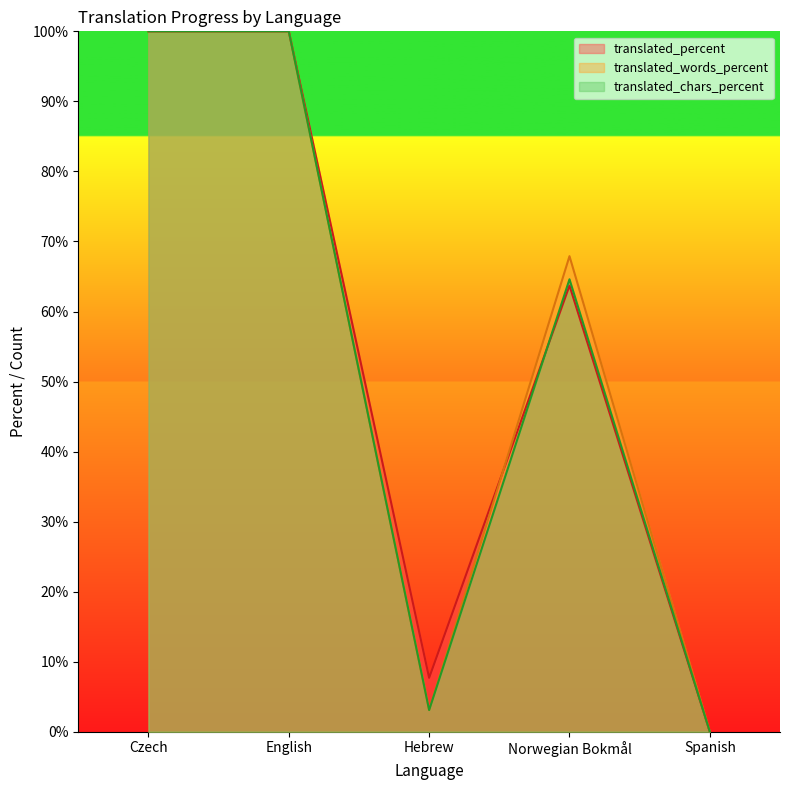

At which category does translated_percent reach its first local peak?

Norwegian Bokmål